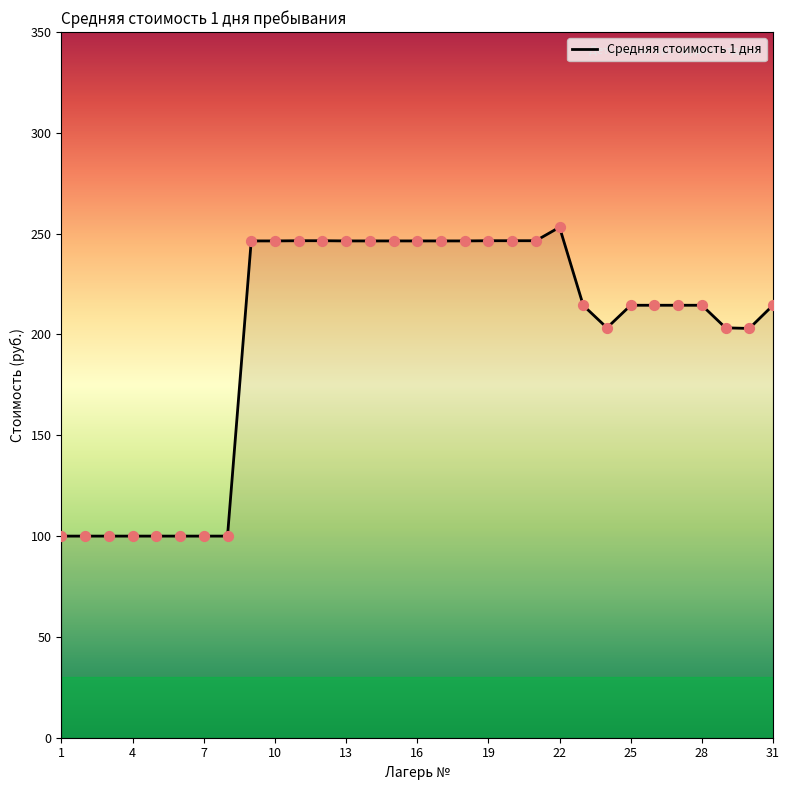

What is the difference between the maximum and minimum values?

153.2